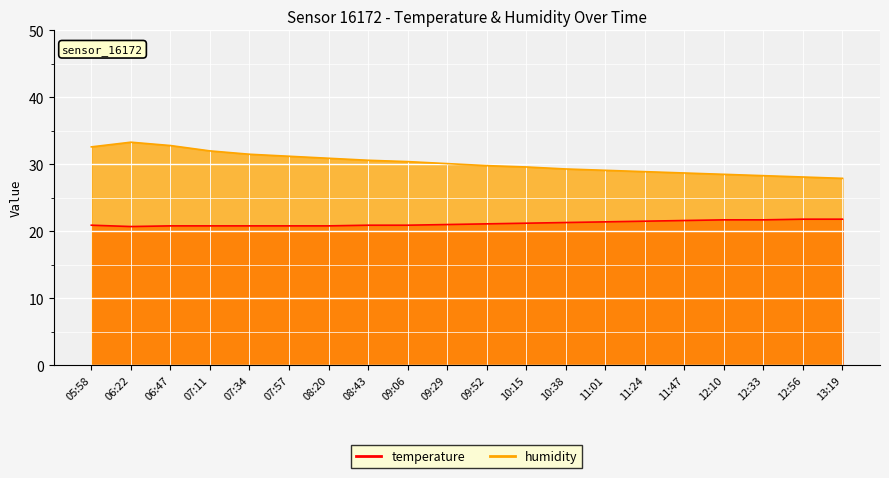

How many values in the humidity series exceed 30?

10